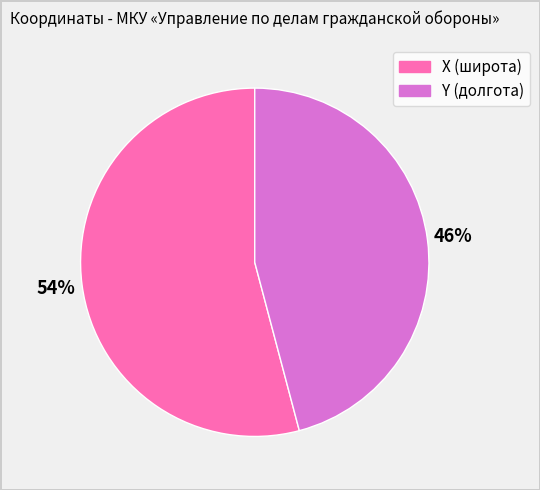

The X (широта) slice represents 54% of the pie. True or false?

True